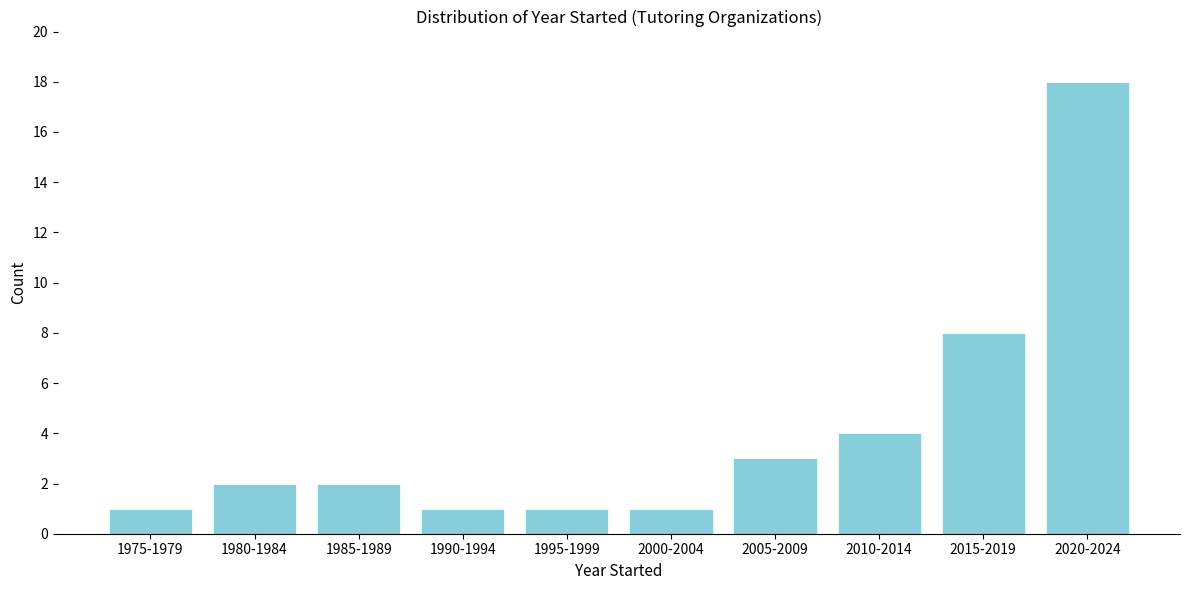

Reading left to right, extract all data points from this chart.

1975-1979=1	1980-1984=2	1985-1989=2	1990-1994=1	1995-1999=1	2000-2004=1	2005-2009=3	2010-2014=4	2015-2019=8	2020-2024=18